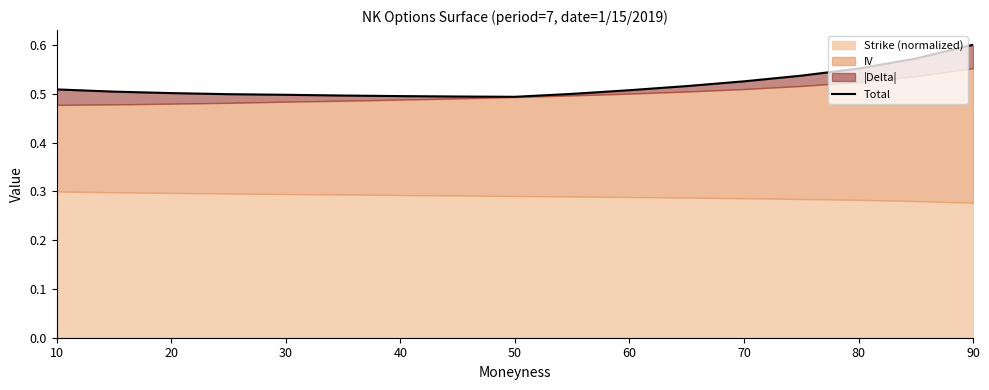

What is the difference between the maximum and minimum values?

0.1